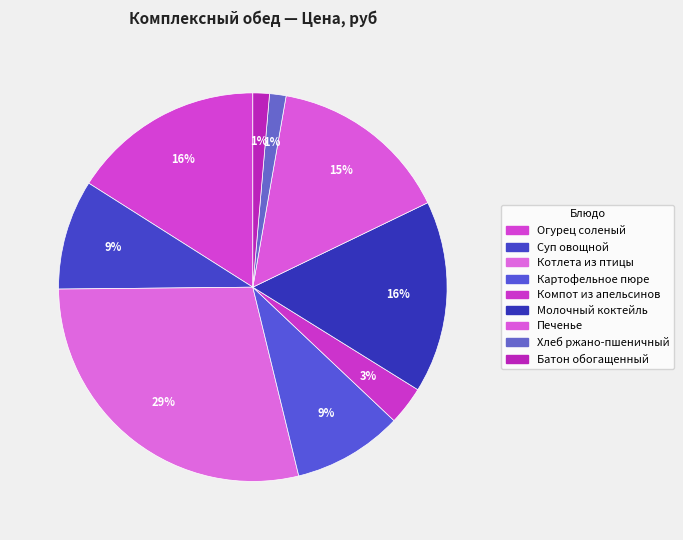

How many slices are in this pie chart?

9